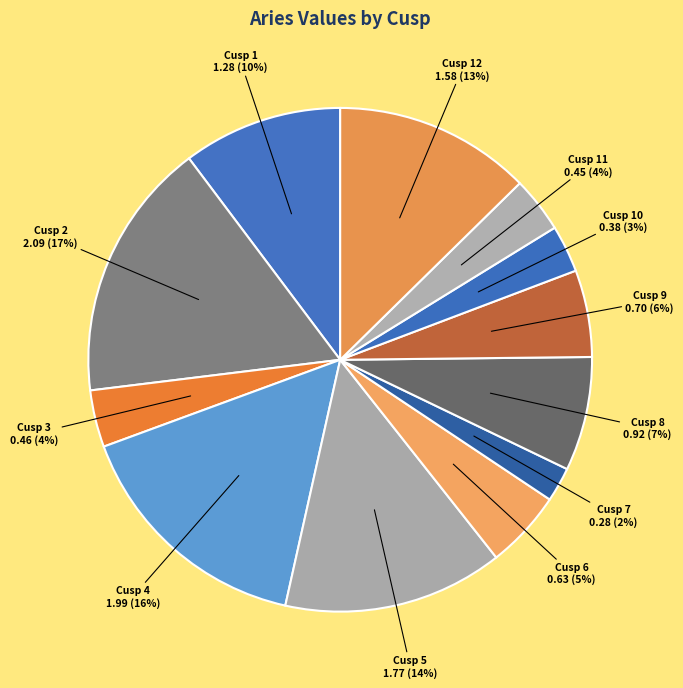

Does any single category account for the majority?

No